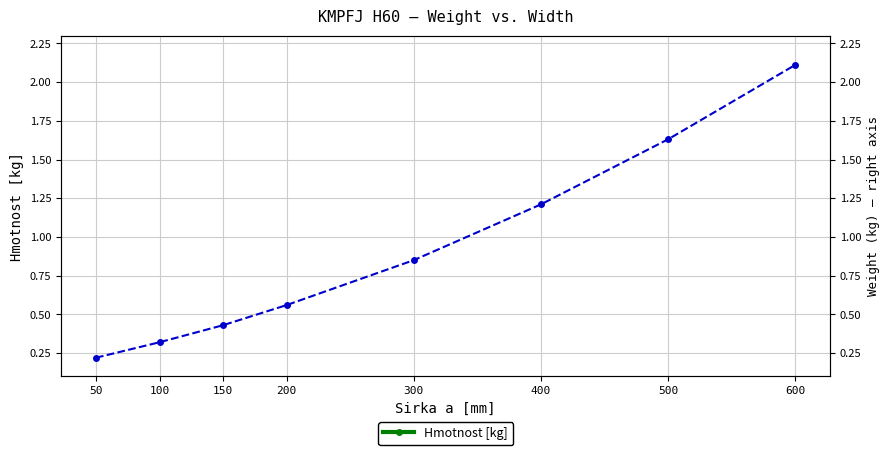

What is the maximum value shown in the chart?

2.1